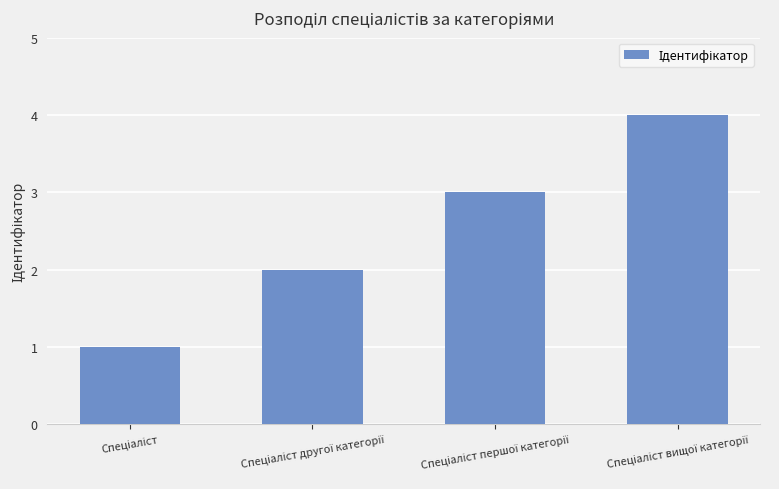

What is the maximum value shown in the chart?

4